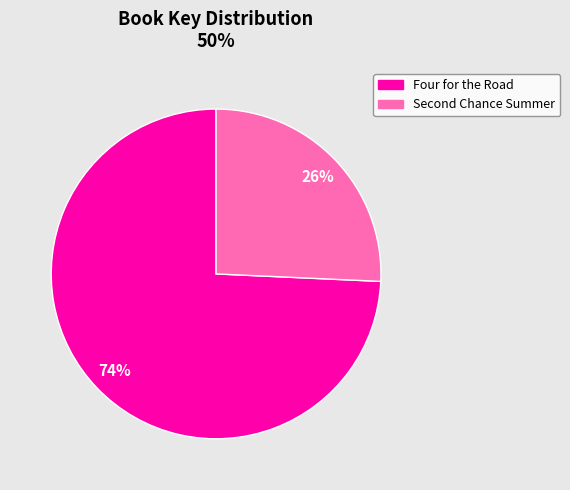

Is it true that Four for the Road is 84% of the pie?

False